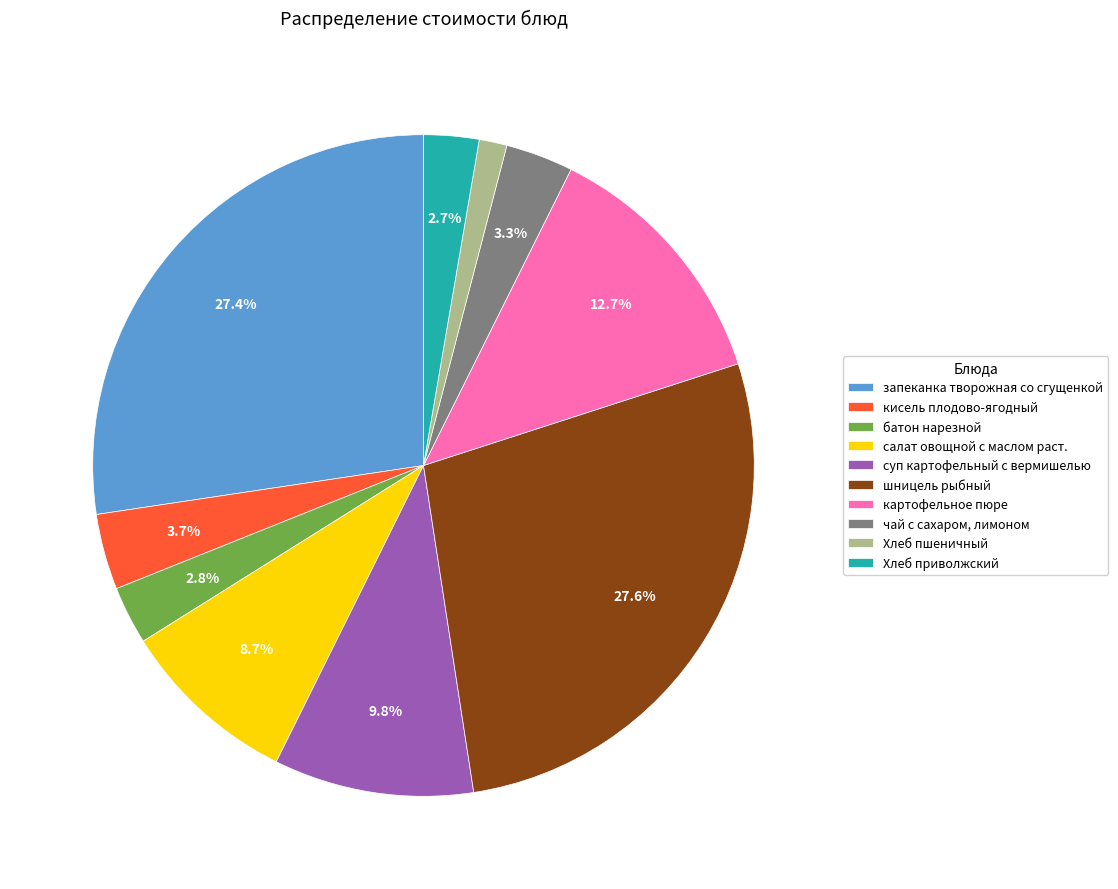

To the nearest percent, what portion does суп картофельный с вермишелью represent?

10%